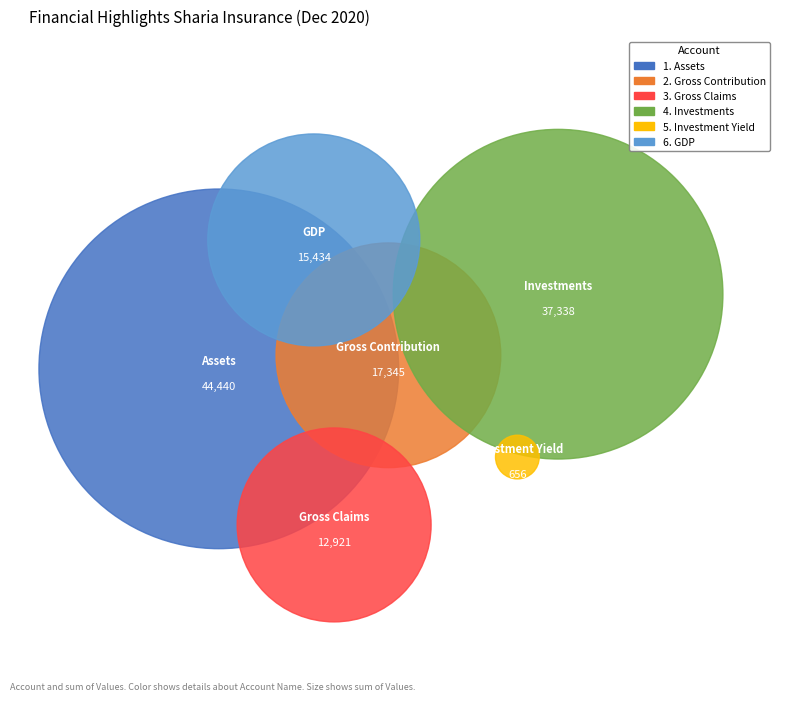

To the nearest percent, what is the difference between the 6. GDP and 2. Gross Contribution slice percentages?

1%